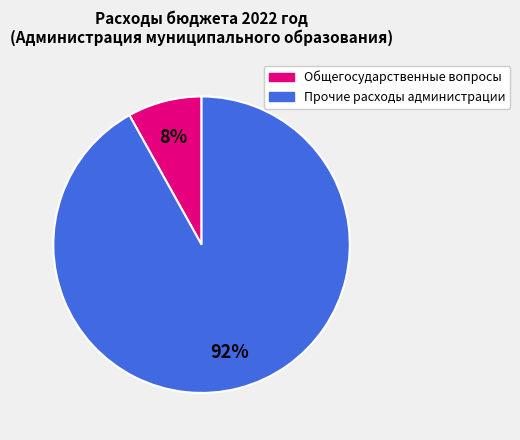

Which category has the biggest portion of the pie?

Прочие расходы администрации